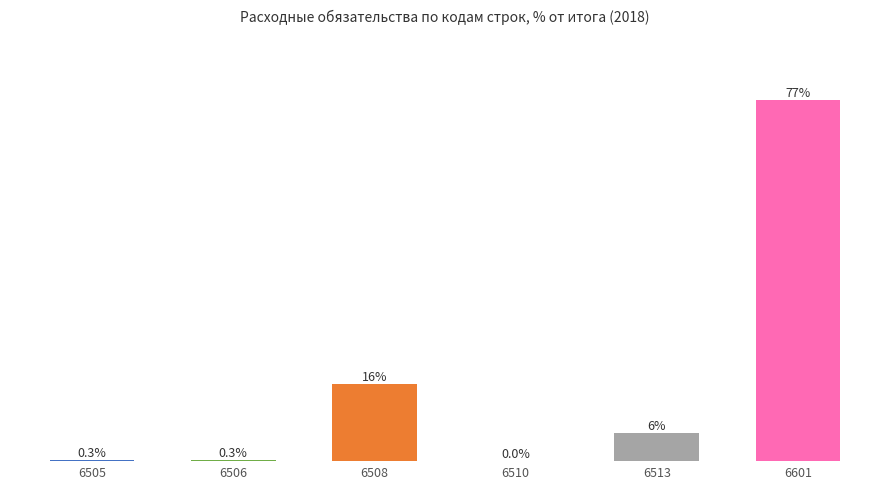

What is the value of the 6th bar from the left?

76.9